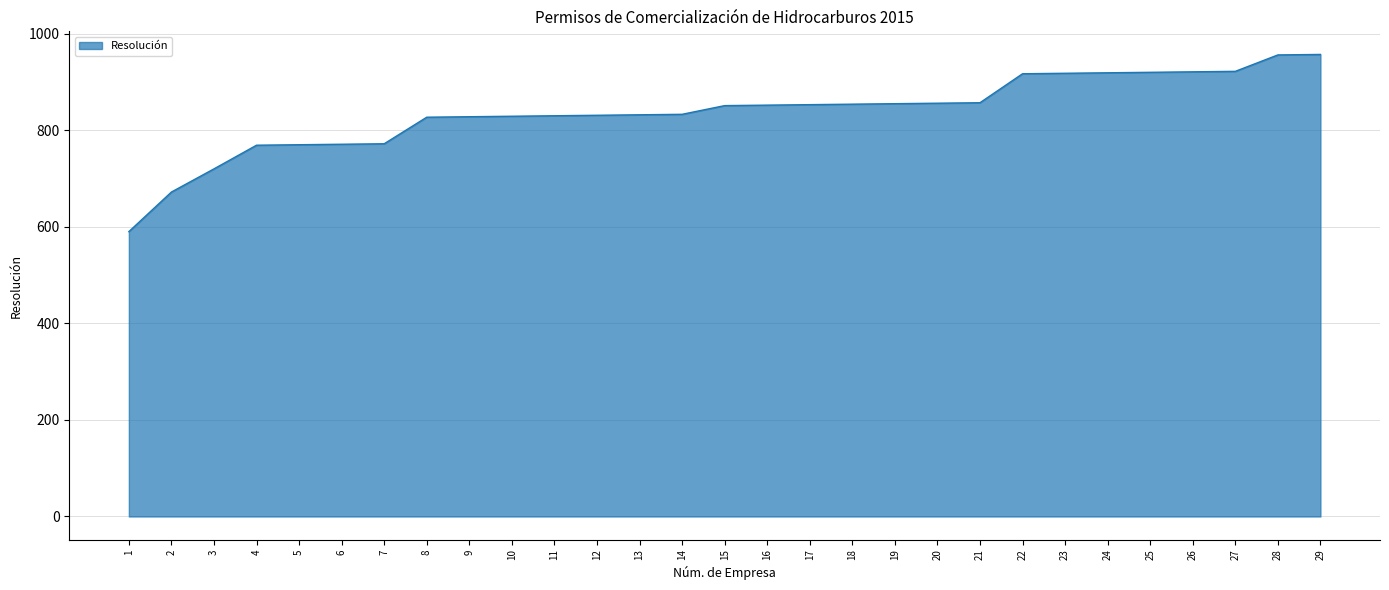

The value at 4 is 1120. True or false?

False